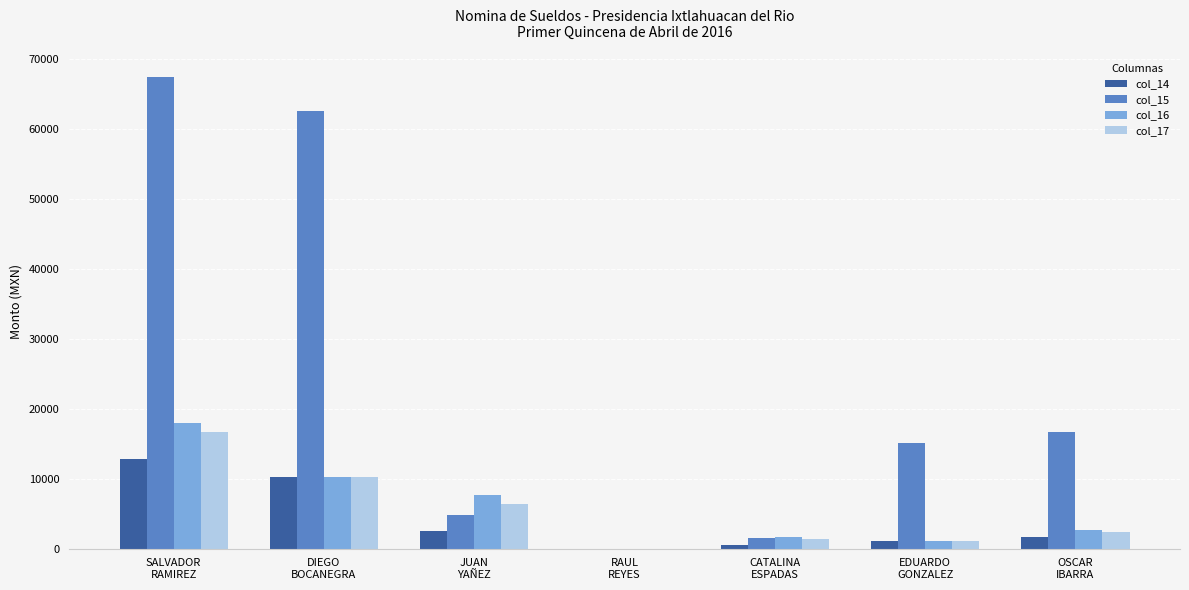

What value does the col_16 series have at OSCAR
IBARRA?

2724.7